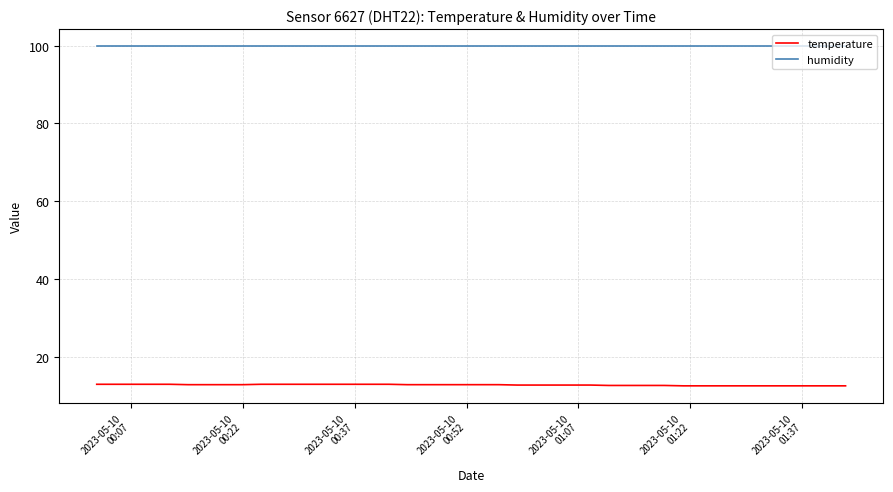

Which series has the largest total across all categories?

humidity